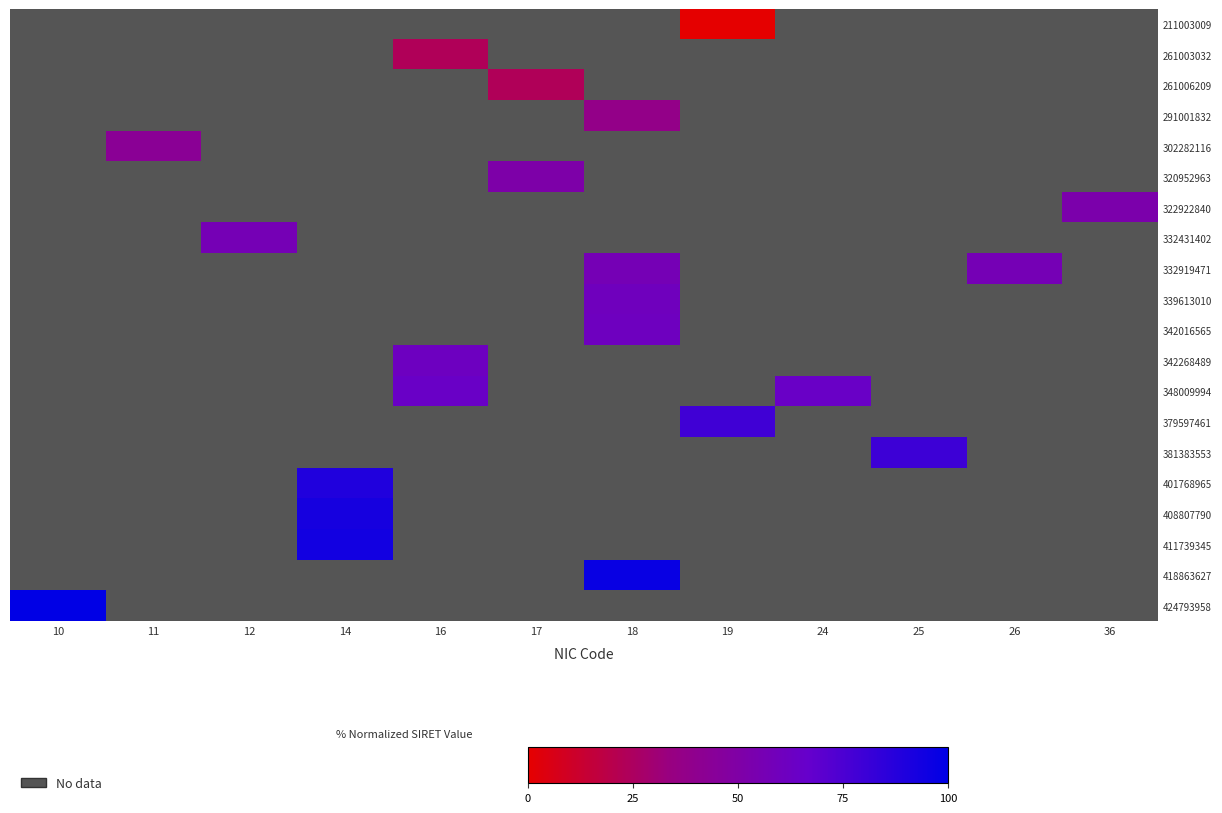

Count the number of categories in the chart.

12